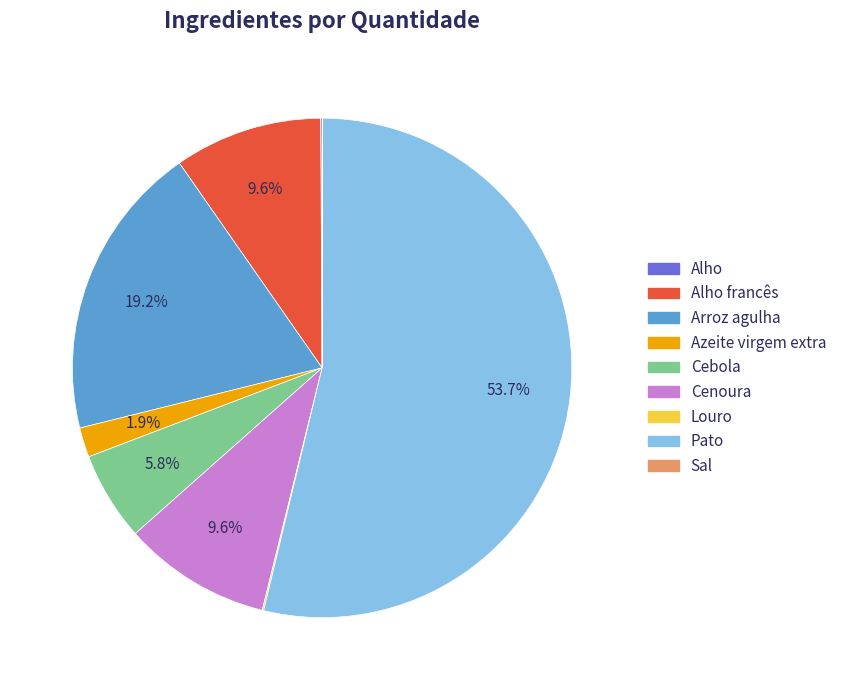

How many segments does this pie chart have?

9